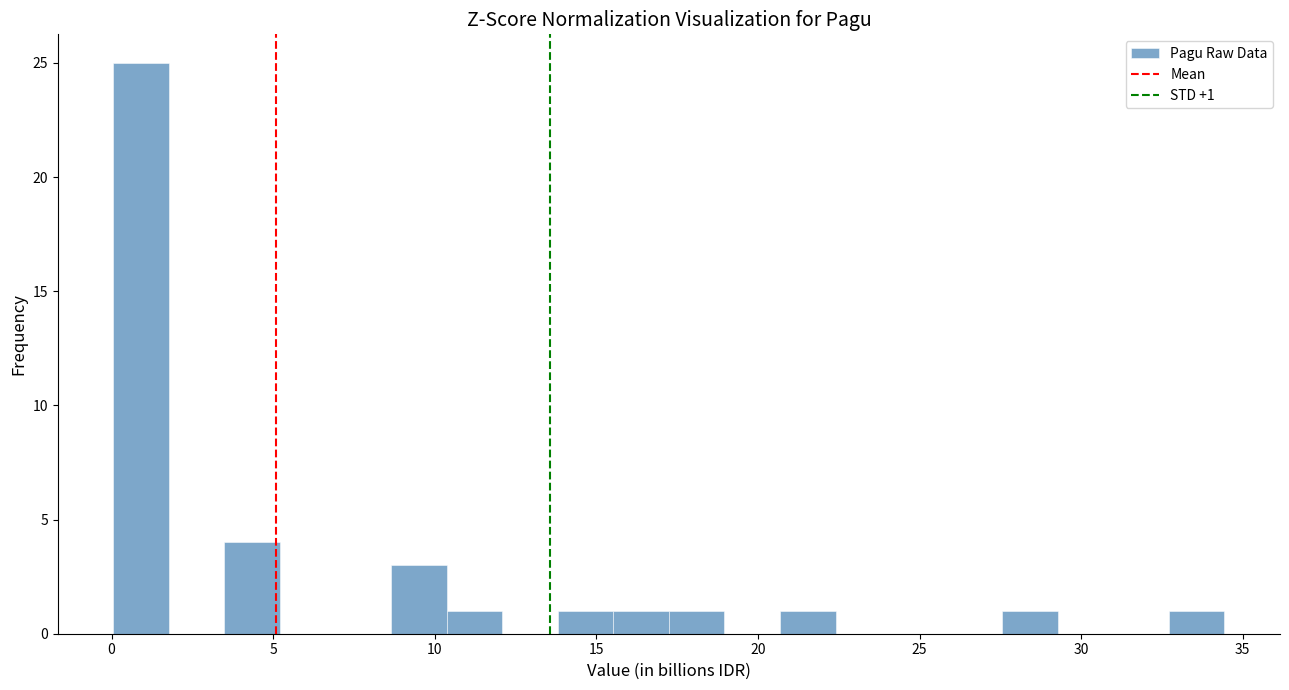

Read against the x-axis, roughly where is the centre of the tallest bar?

1.0